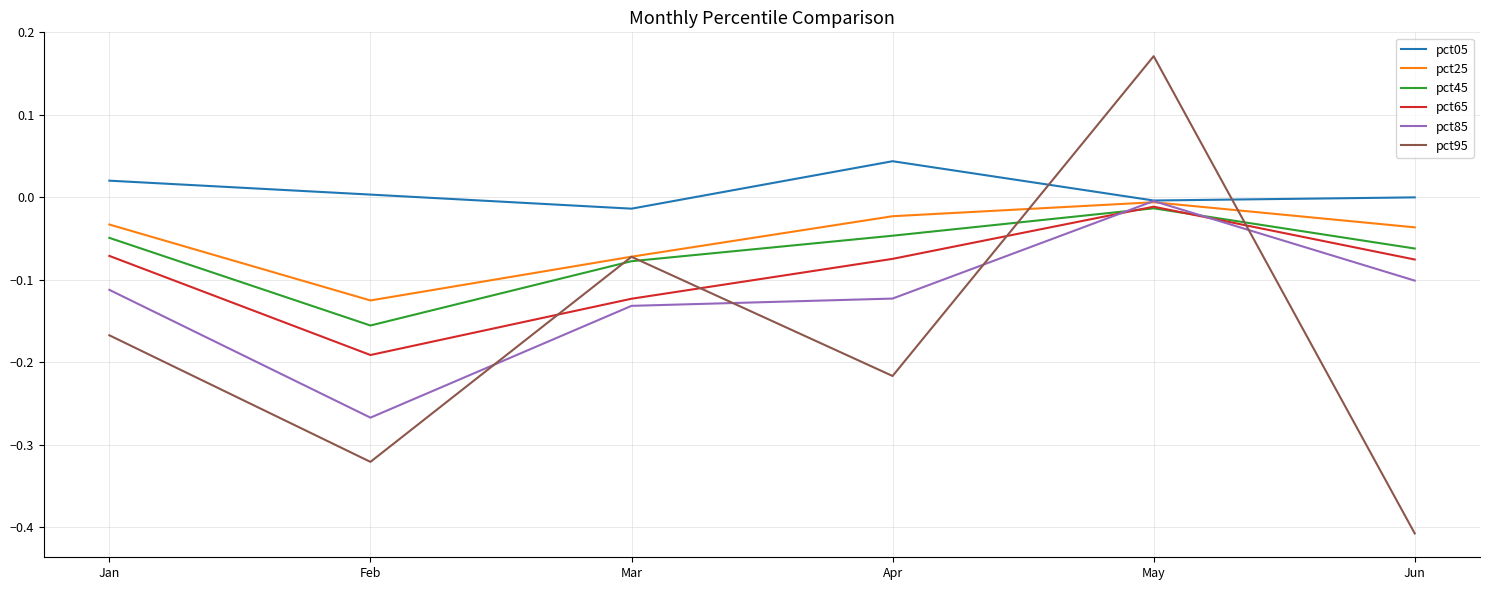

List the labels in order of pct95 value, largest first.

May, Mar, Jan, Apr, Feb, Jun